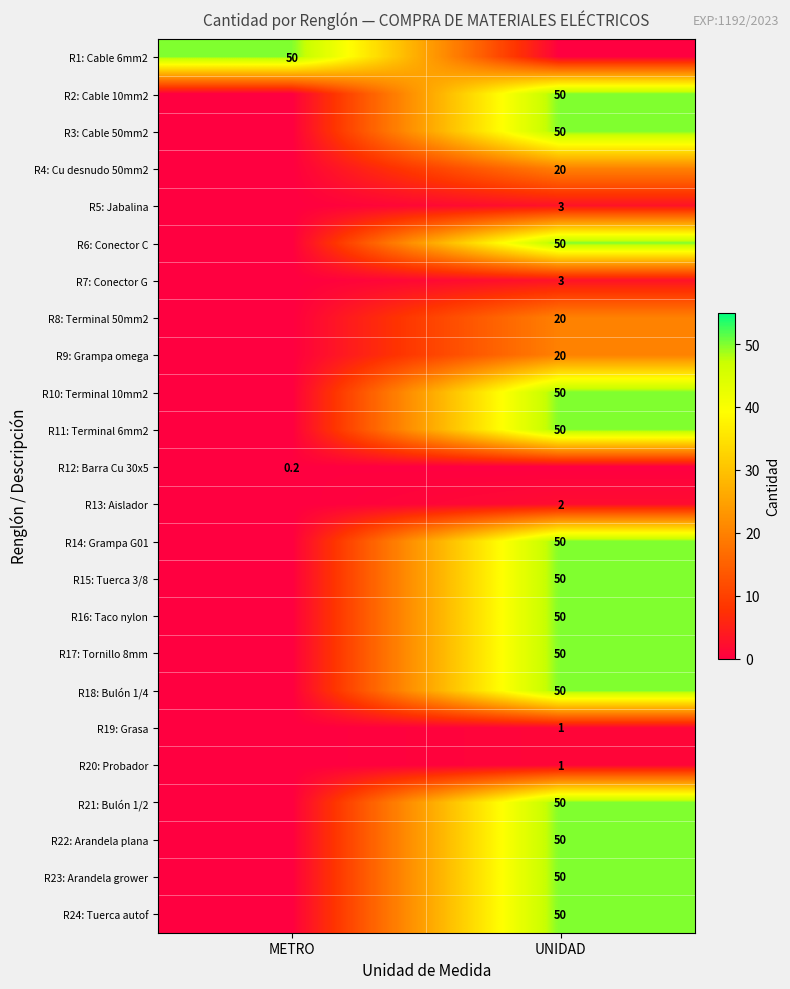

Is it true that R18: Bulón 1/4 equals 72.4 at UNIDAD?

False